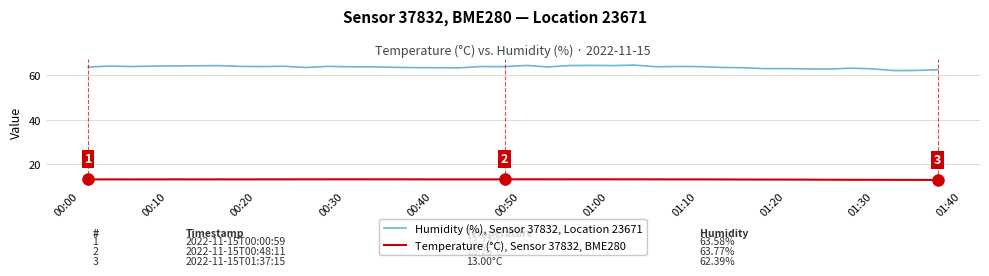

What is the maximum value shown in the chart?

64.5